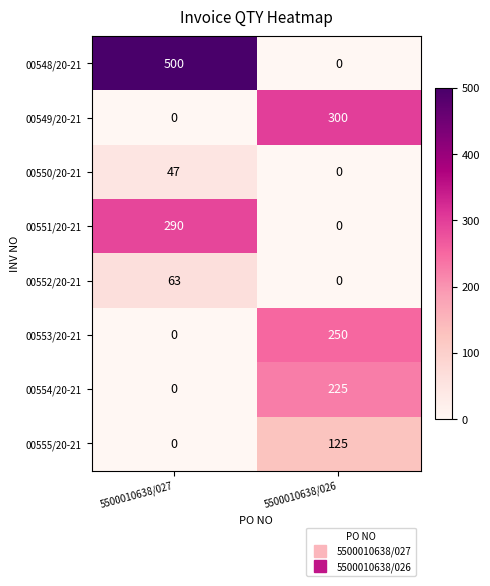

Reading left to right, transcribe all the data shown in this chart.

00548/20-21: 500	0
00549/20-21: 0	300
00550/20-21: 47	0
00551/20-21: 290	0
00552/20-21: 63	0
00553/20-21: 0	250
00554/20-21: 0	225
00555/20-21: 0	125